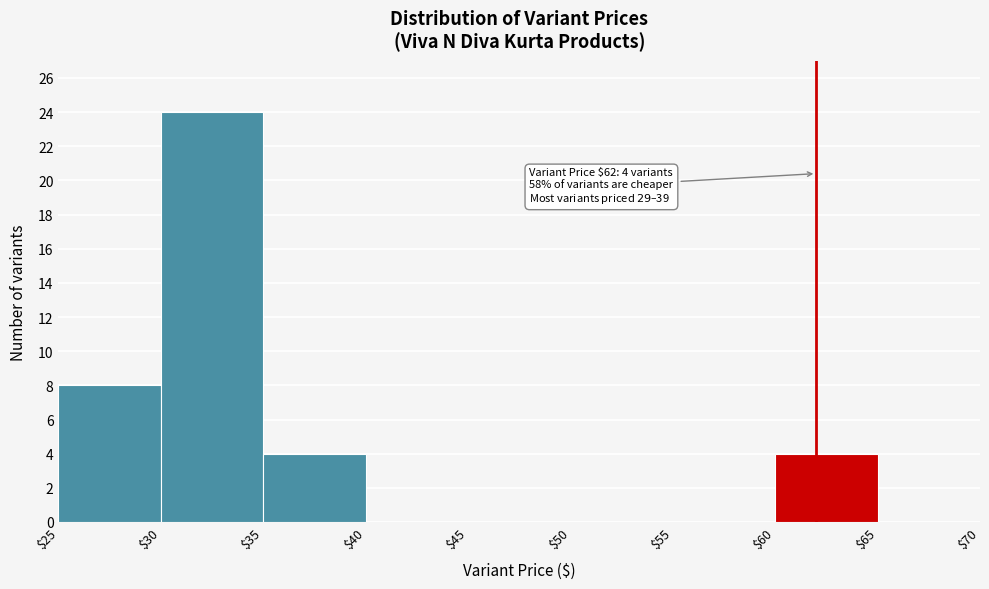

Which range on the x-axis has the tallest bar?

$30 to $35